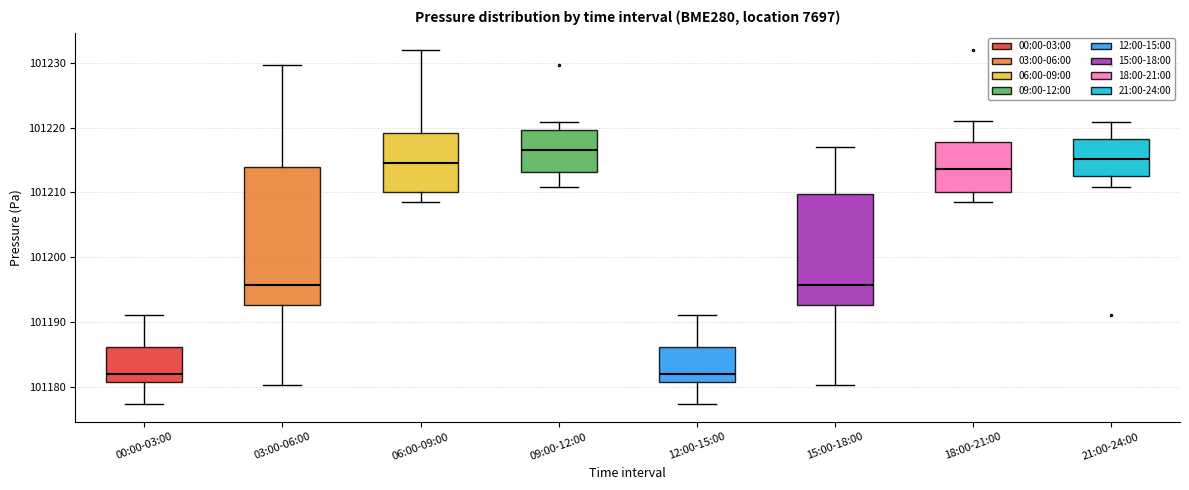

Which box's median line is the highest?

09:00-12:00